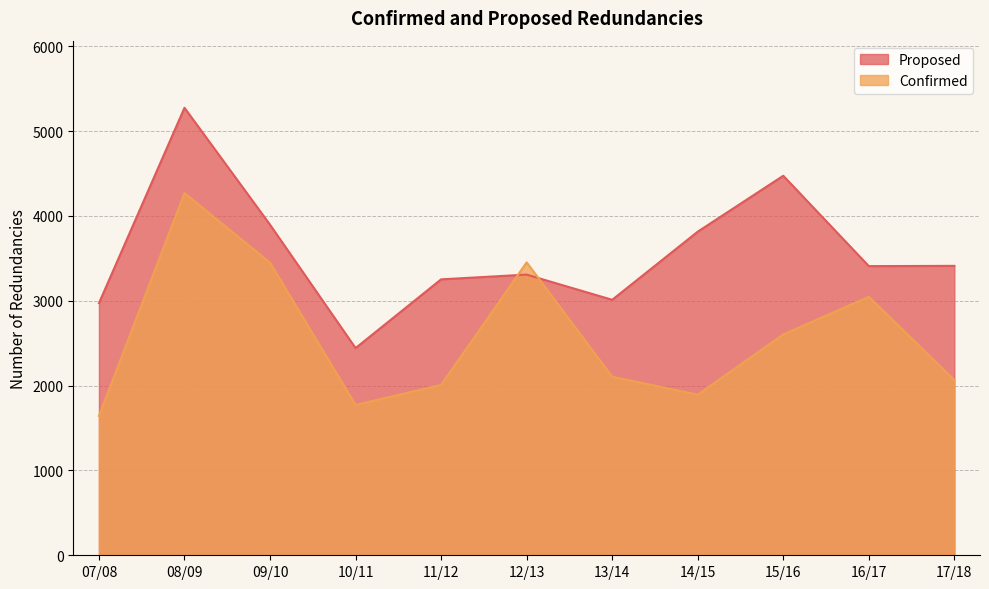

At which label does Confirmed first exceed 2105?

08/09